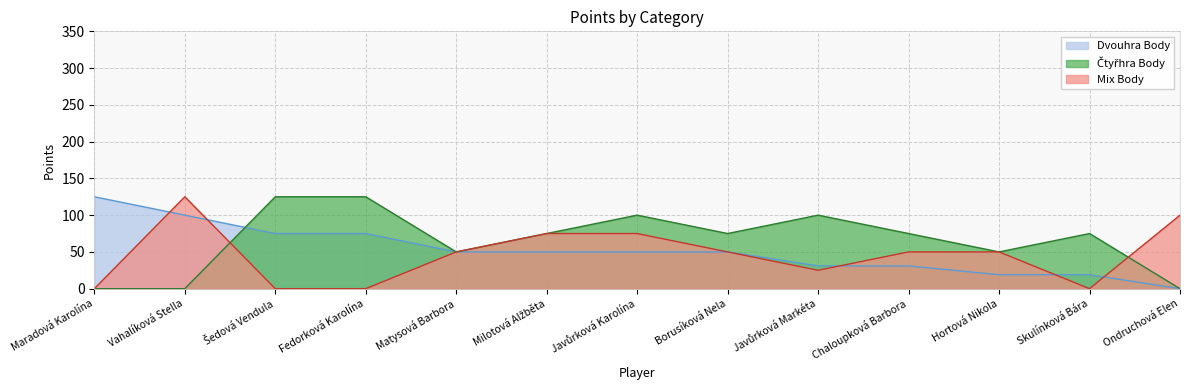

What is the sum of all Mix Body values?

600